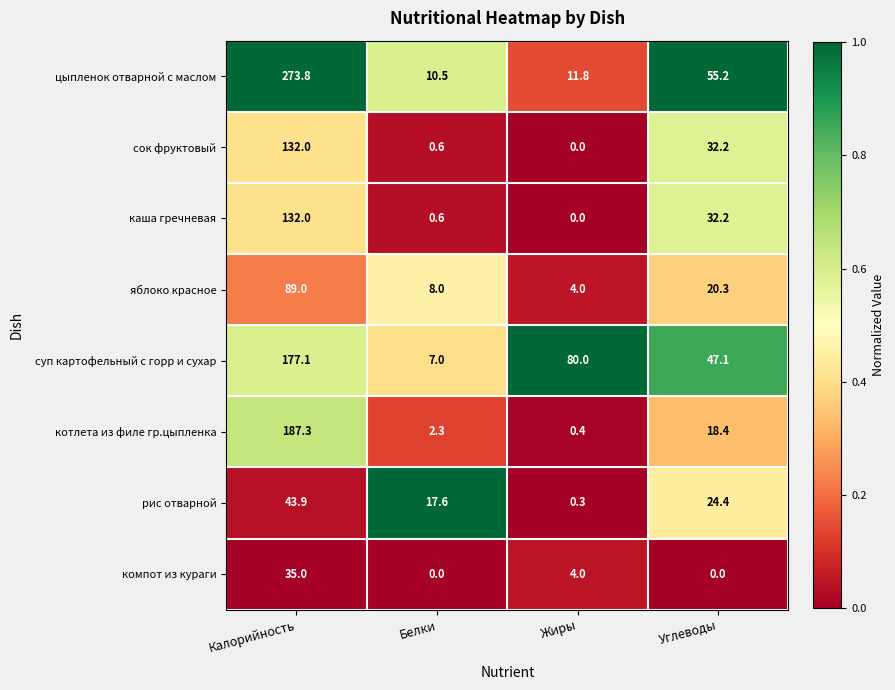

What is the average value of the рис отварной series?

21.6